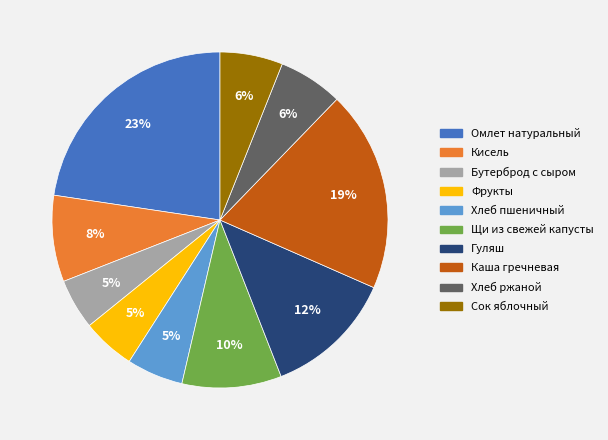

To the nearest percent, what is the difference between the largest and smallest slice percentages?

18%